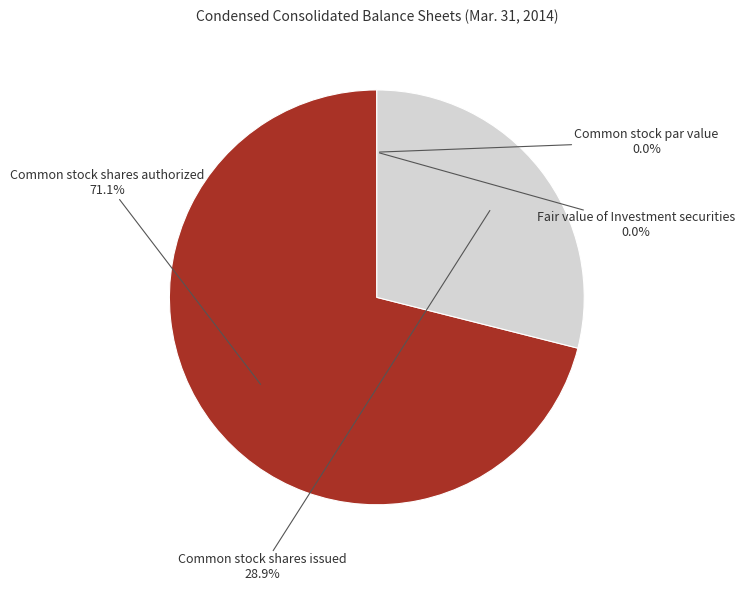

True or false: Common stock shares issued accounts for 29% of the total.

True